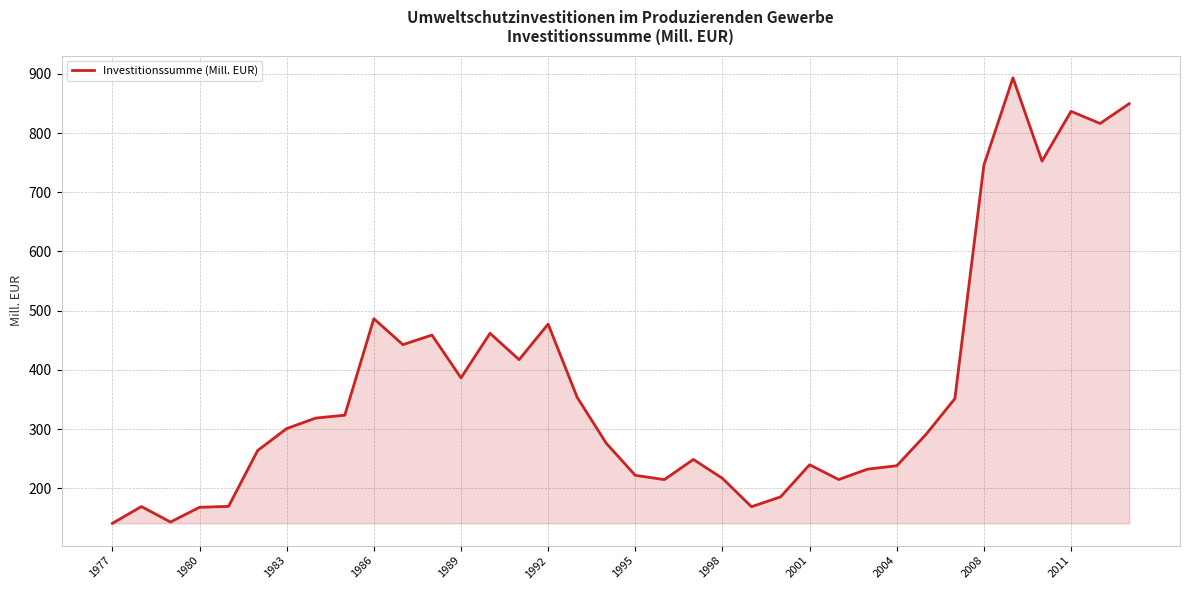

Does the chart have visible grid lines?

Yes